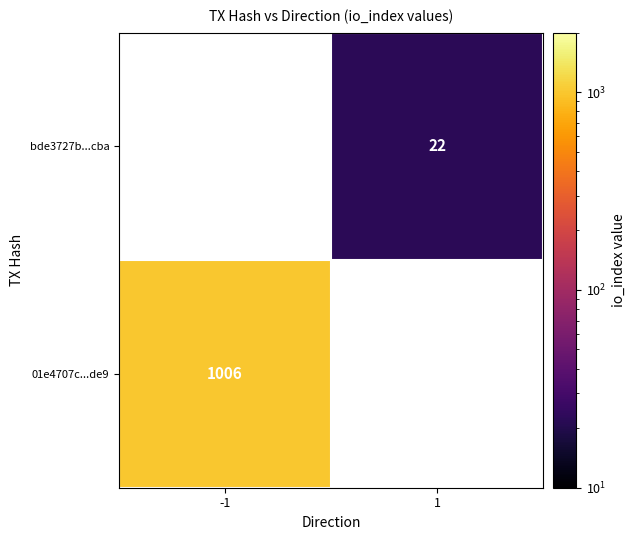

True or false: bde3727b...cba has a value of 31 at 1.

False